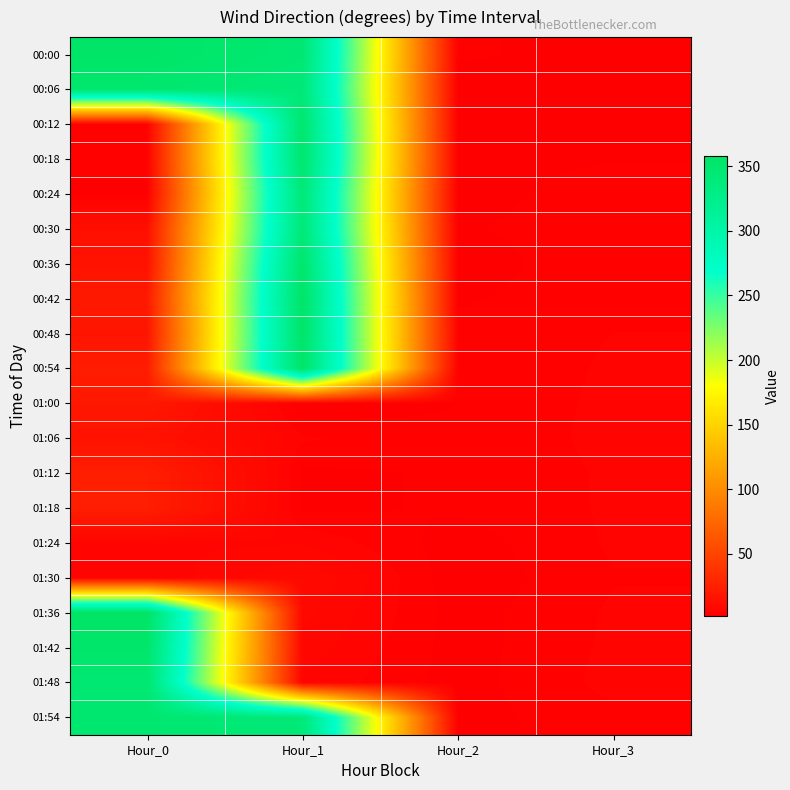

What is the difference between the highest and lowest values at Hour_3?

2.2